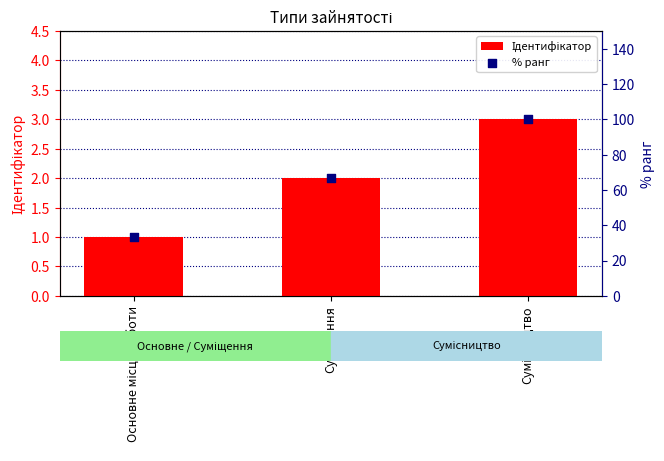

At which category is the sum across all series the highest?

Сумісництво